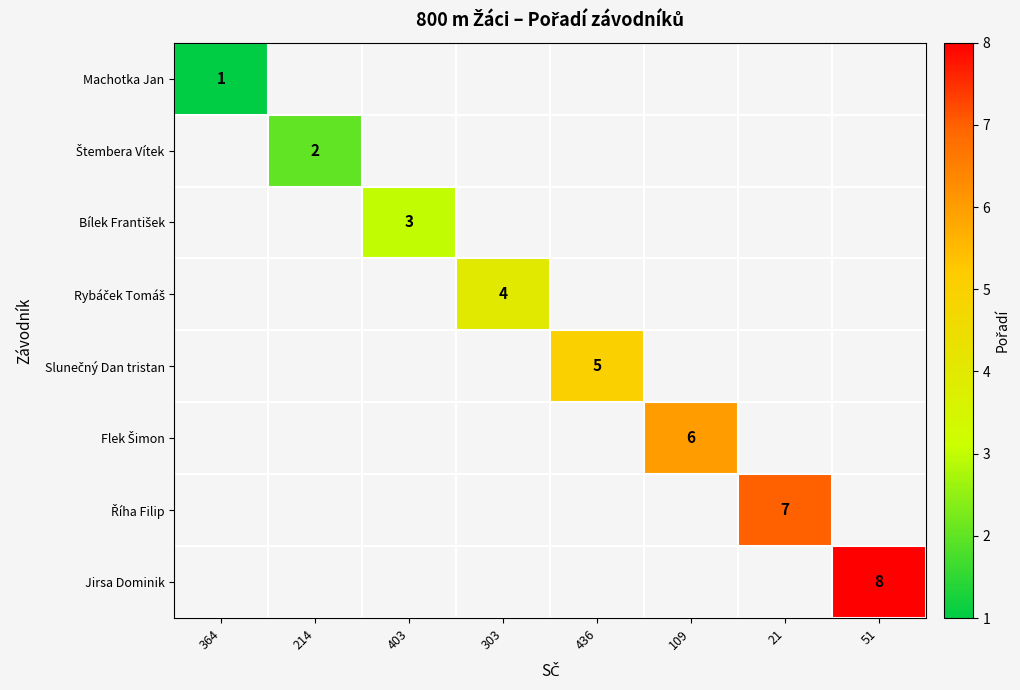

Which has a higher value, 214 or 21?

21